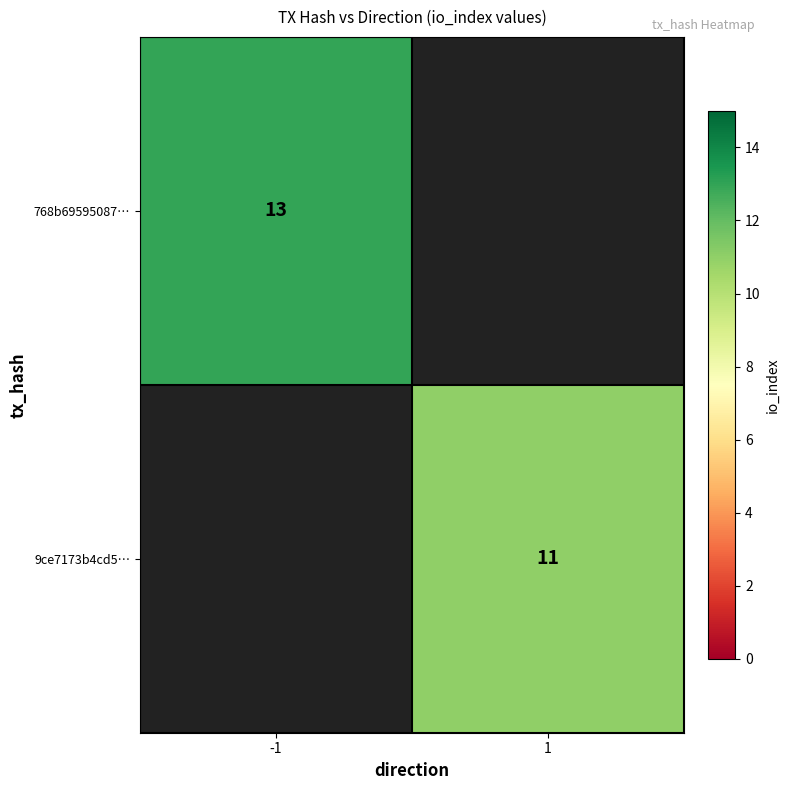

The 9ce7173b4cd5… series shows 11 at 1. True or false?

True